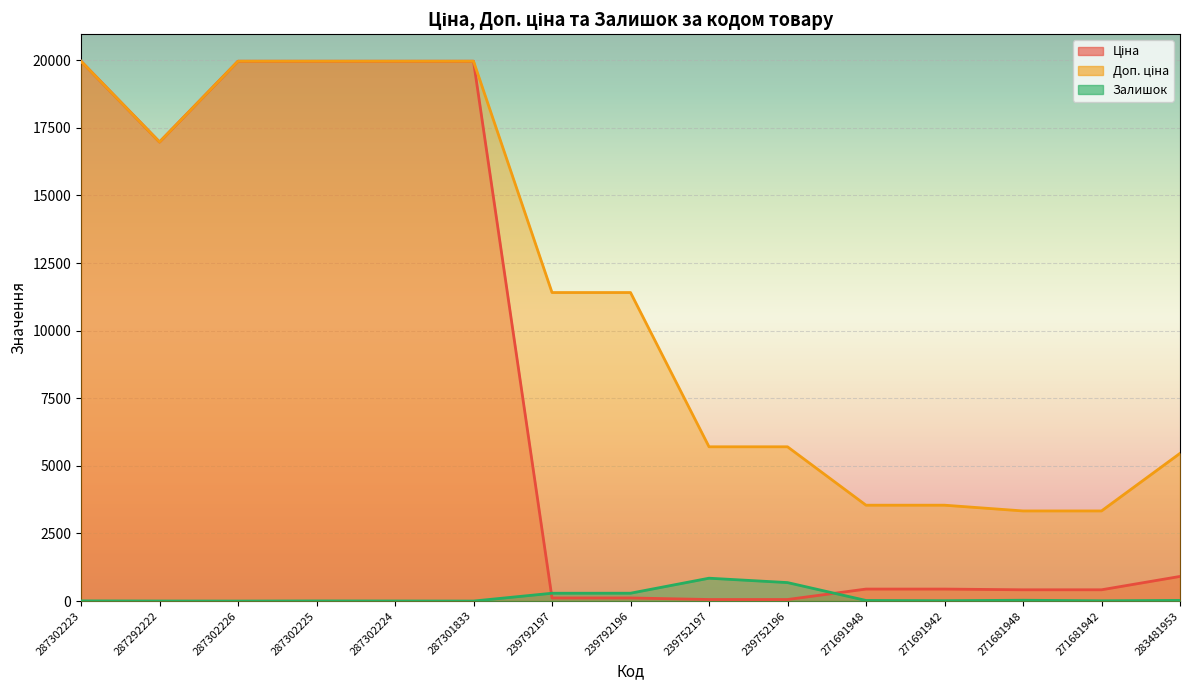

At which label is Доп. ціна closest to 11648?

239792197